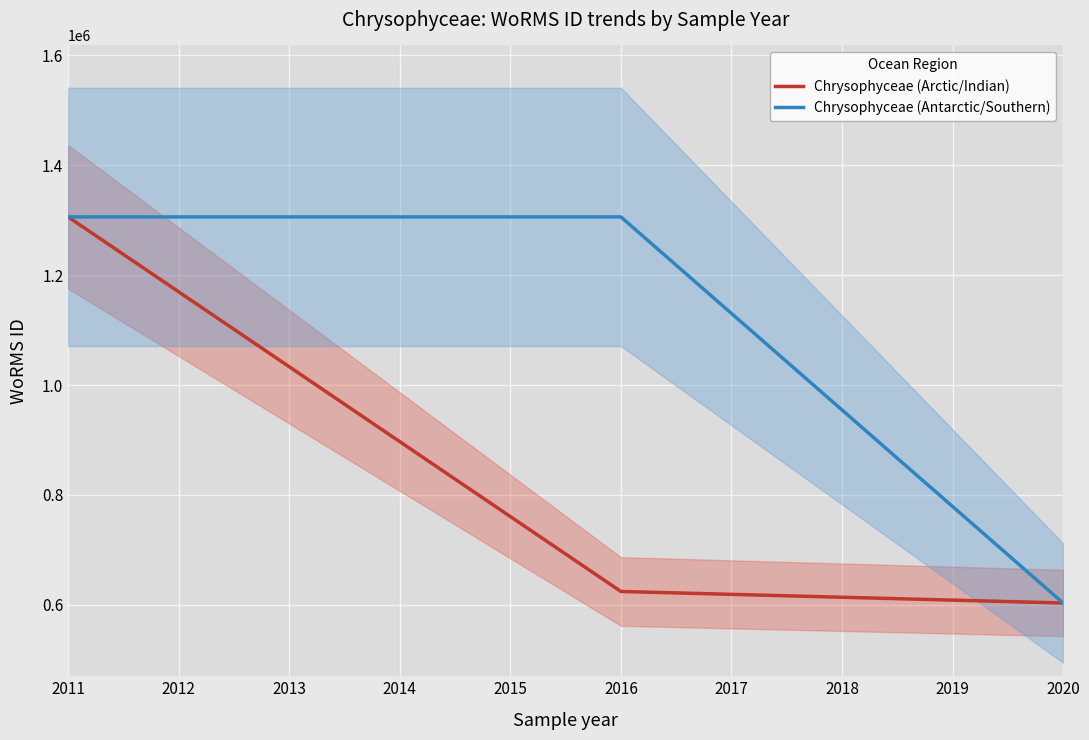

Is it true that Chrysophyceae (Arctic/Indian) equals 619010.0 at 2017?

True